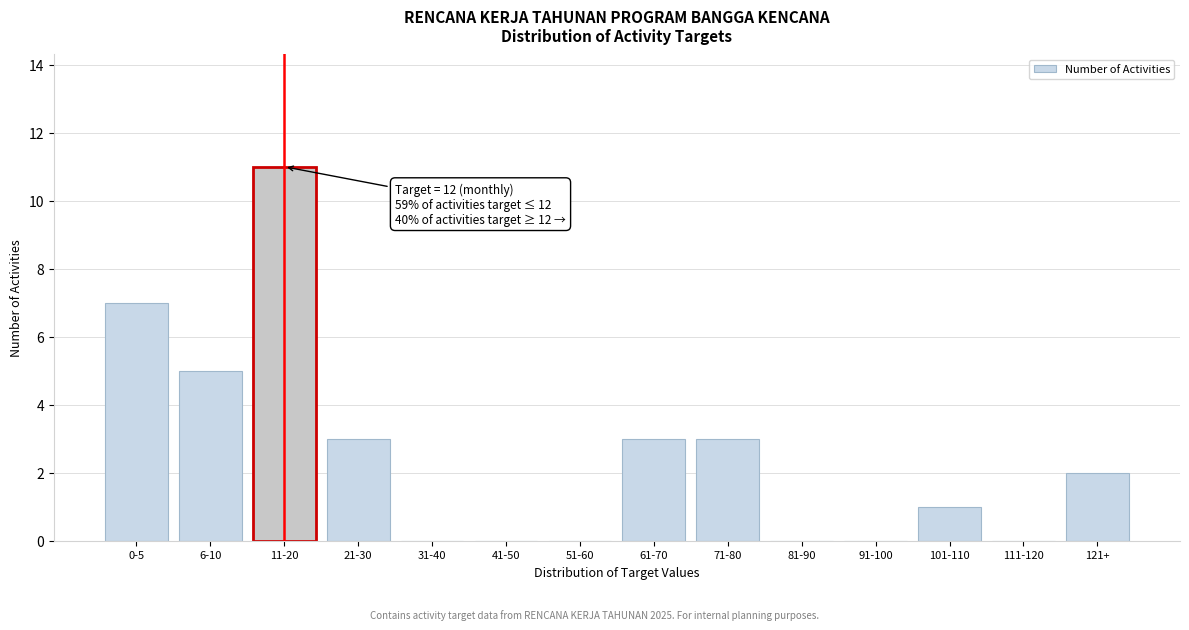

Reading left to right, list all the values displayed in this chart.

0-5=7	6-10=5	11-20=11	21-30=3	31-40=0	41-50=0	51-60=0	61-70=3	71-80=3	81-90=0	91-100=0	101-110=1	111-120=0	121+=2